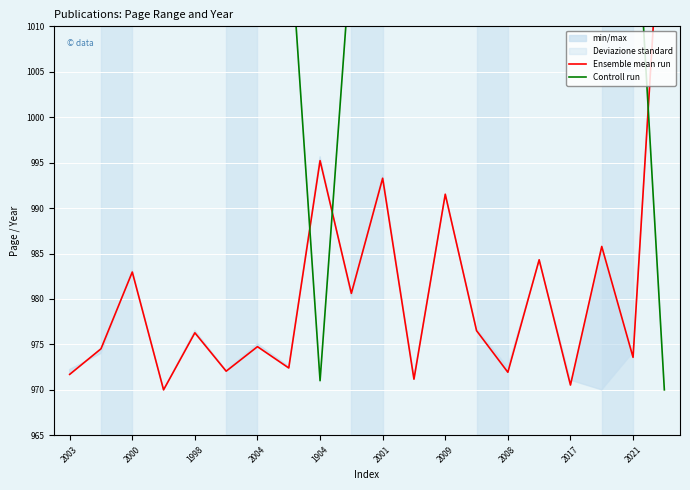

How many lines are shown in the chart?

2